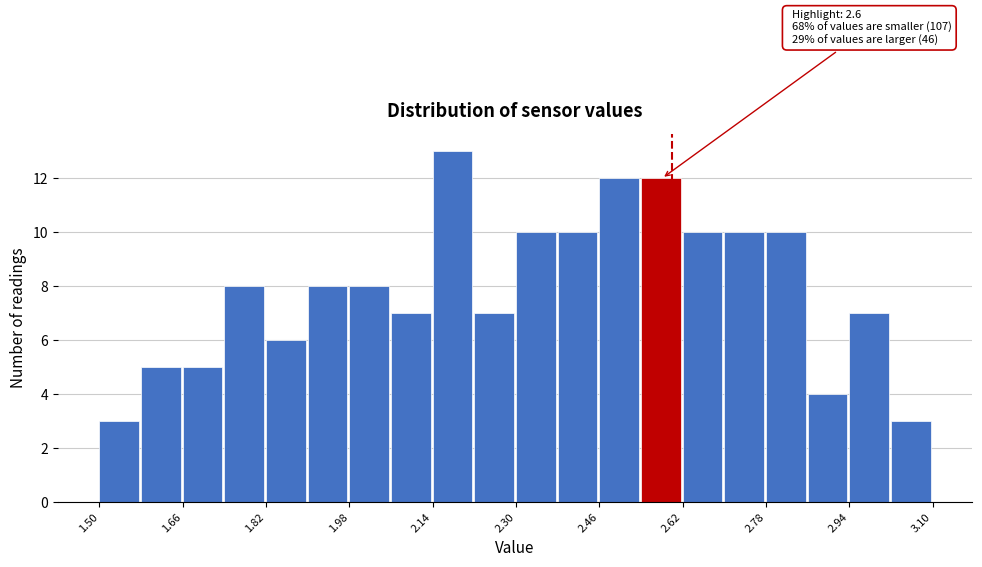

Over which range of the x-axis is the bar tallest?

2.14 to 2.22